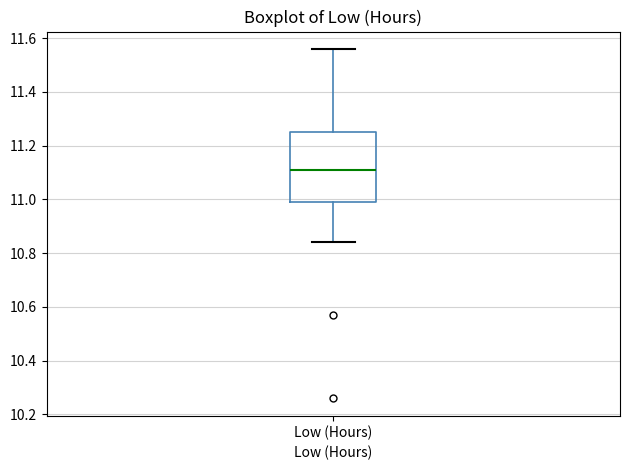

Transcribe this box plot: give where the median line is, the range the box spans, and where the two whiskers end, as read against the y-axis. The values are not printed on the chart, so give them approximately, as read against the axis.

median 11.12, box 11.00 to 11.26, whiskers 10.84 to 11.56